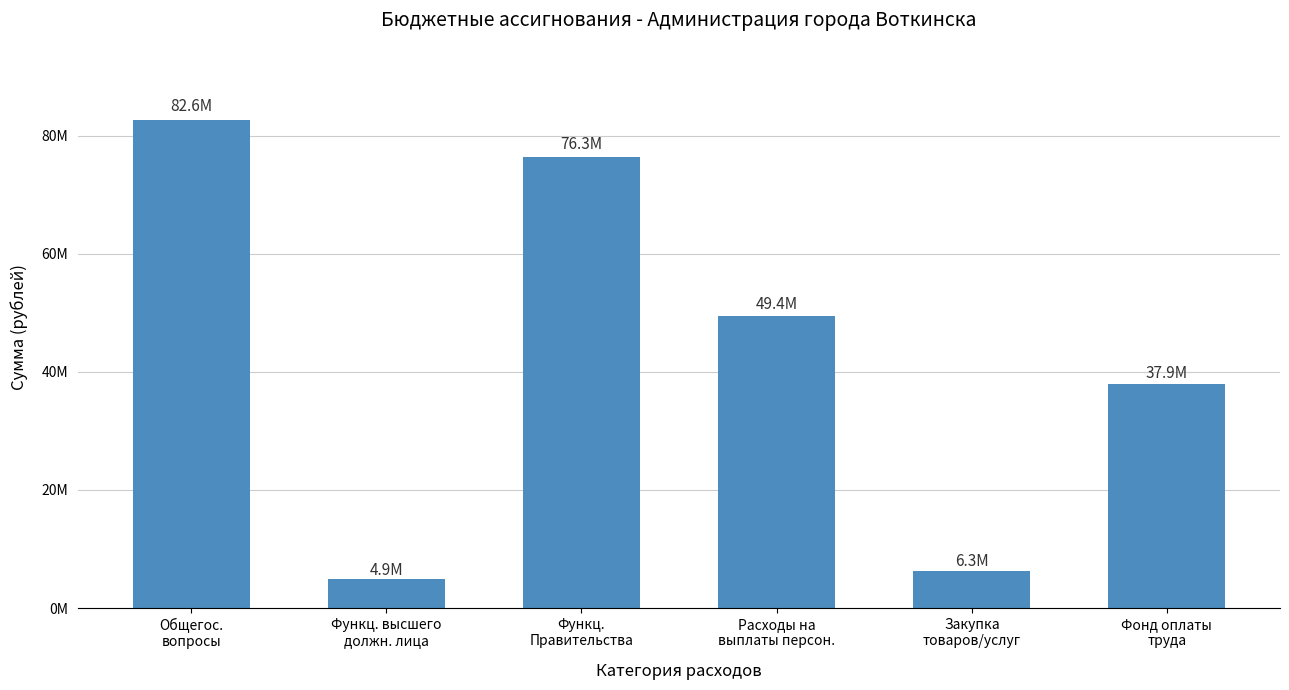

What is the label of the 6th bar from the left?

Фонд оплаты
труда